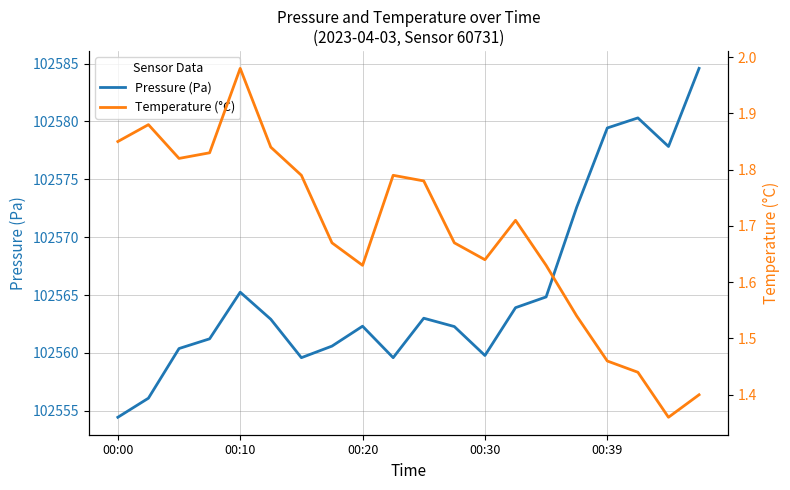

List the series in order of their peak value, lowest first.

Temperature (°C), Pressure (Pa)